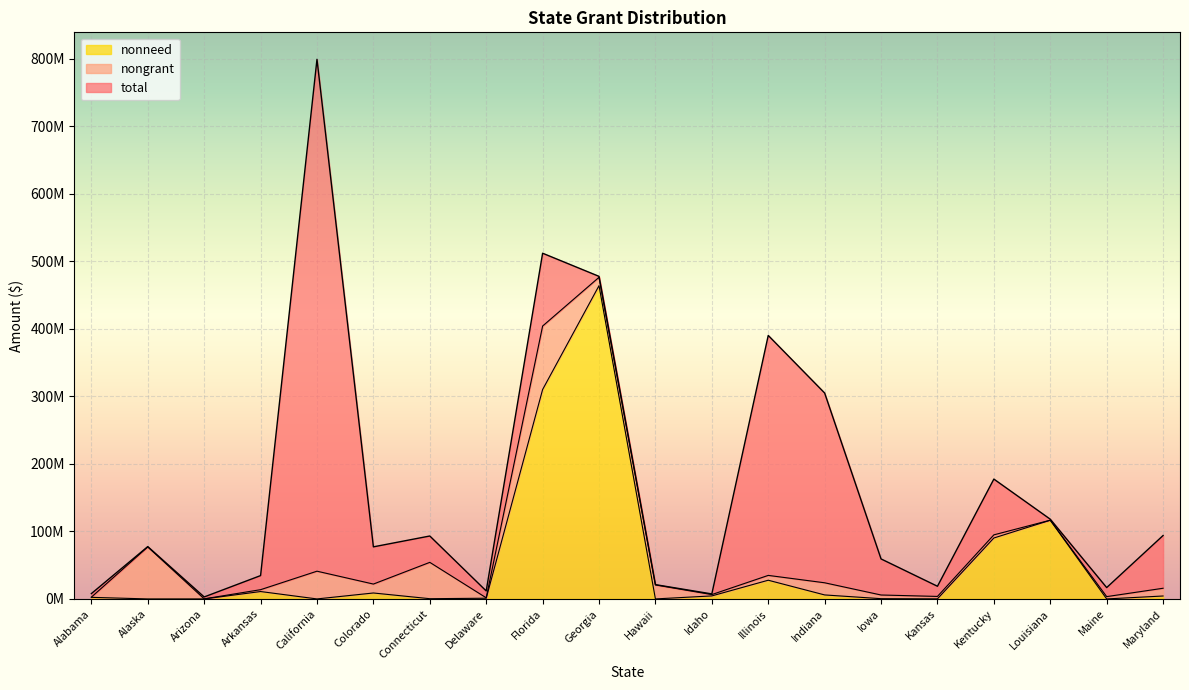

True or false: total and nonneed intersect in this chart.

False